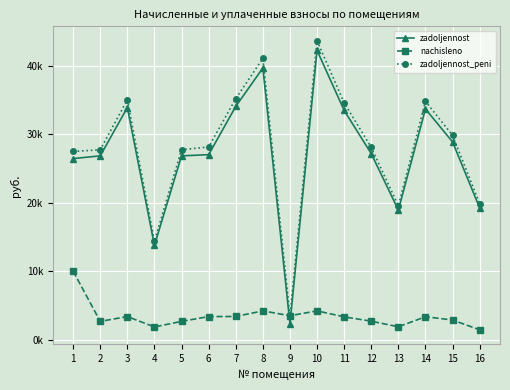

What is the difference between the maximum and second lowest values in the zadoljennost_peni series?

29261.5